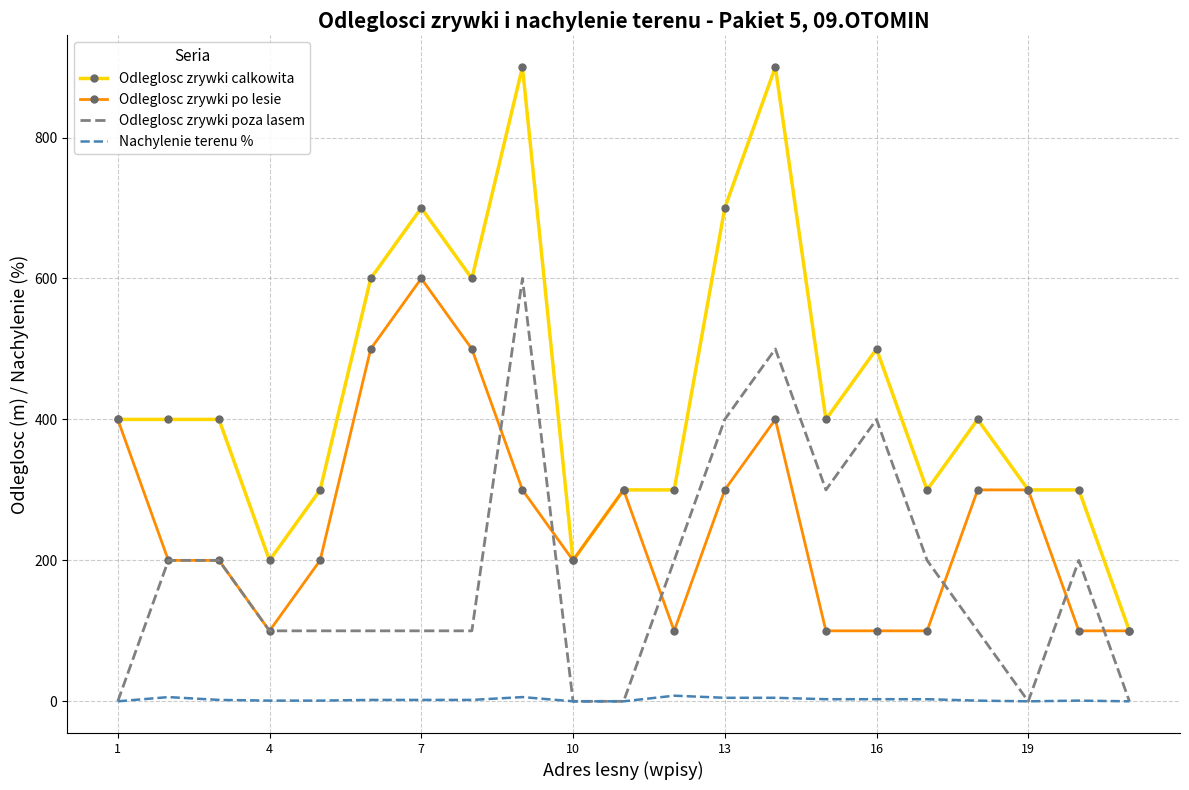

Which series has the largest total across all categories?

Odleglosc zrywki calkowita